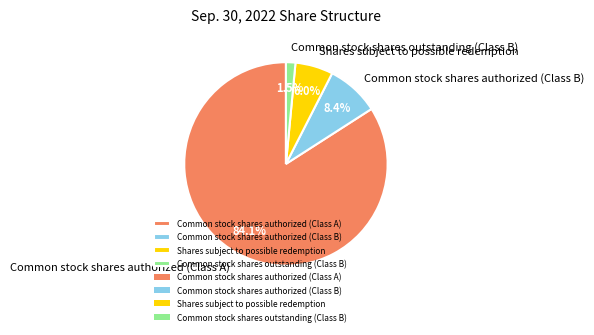

What is the ratio of the value at Common stock shares authorized (Class B) to the value at Common stock shares authorized (Class A)?

0.1